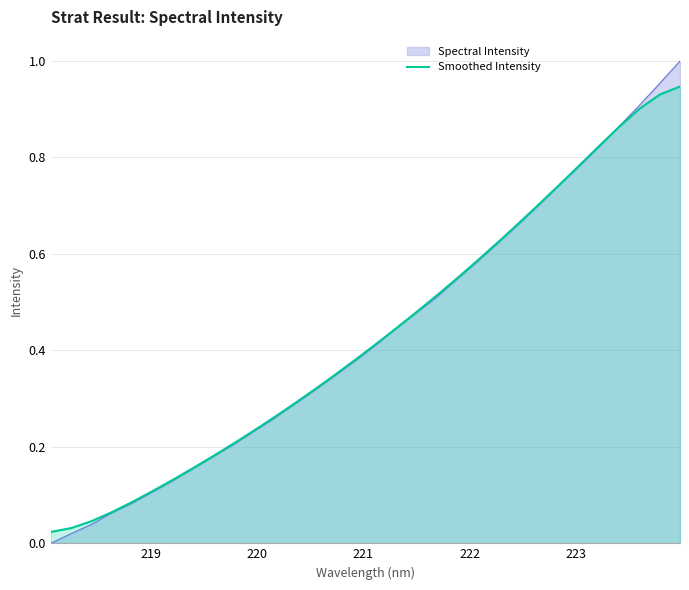

Which series has the widest spread of values?

Spectral Intensity